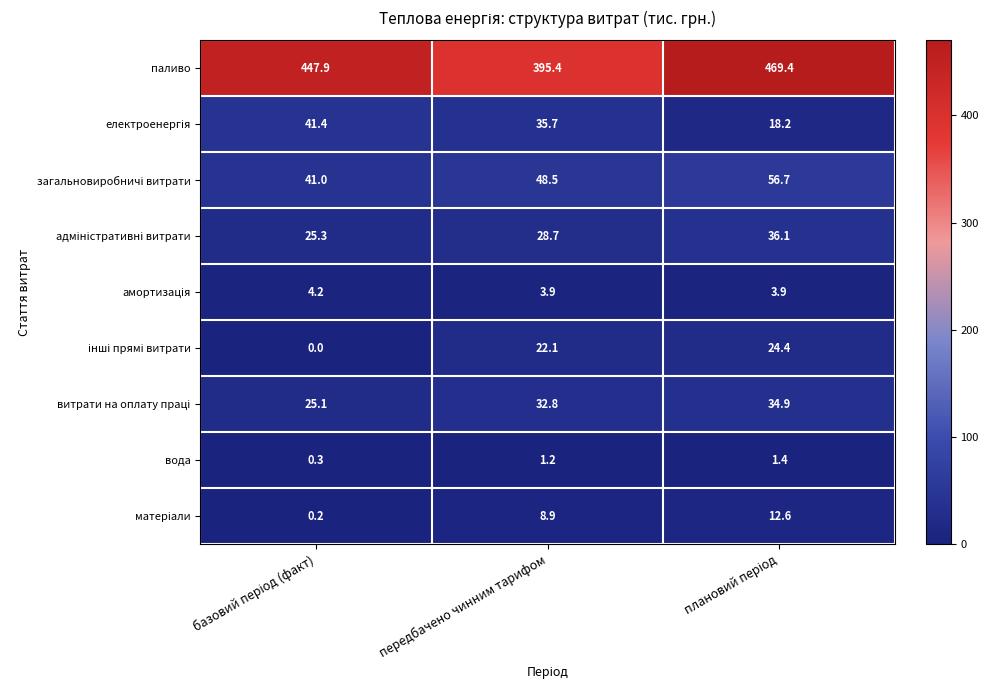

At which label does паливо reach its minimum?

передбачено чинним тарифом